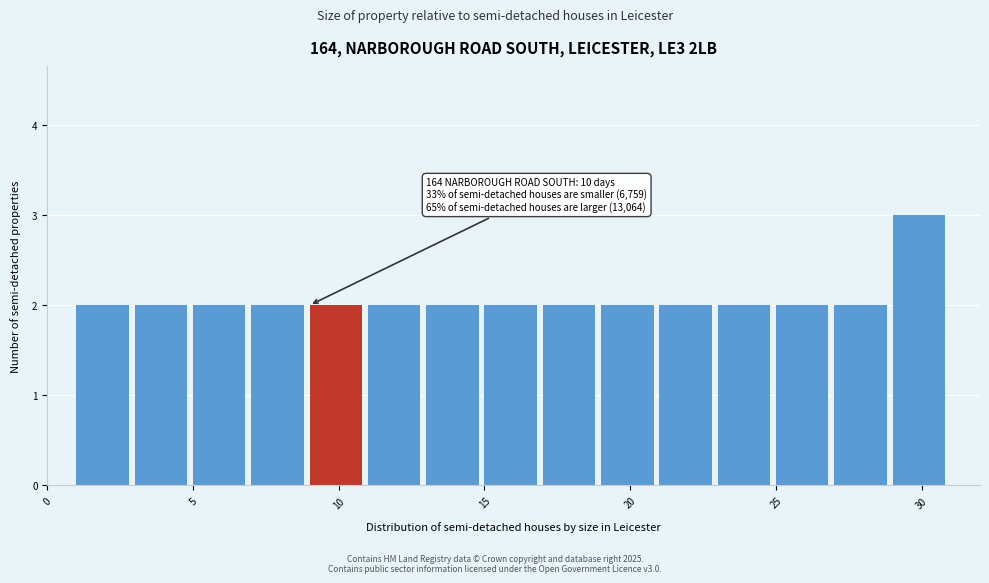

Which range on the x-axis has the tallest bar?

29 to 31